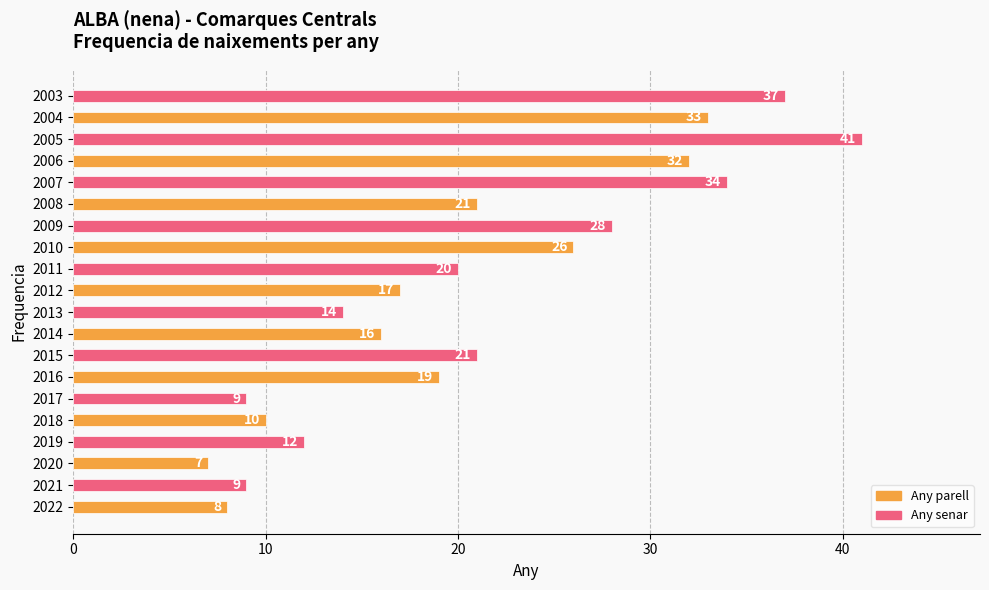

What is the greatest value displayed?

41